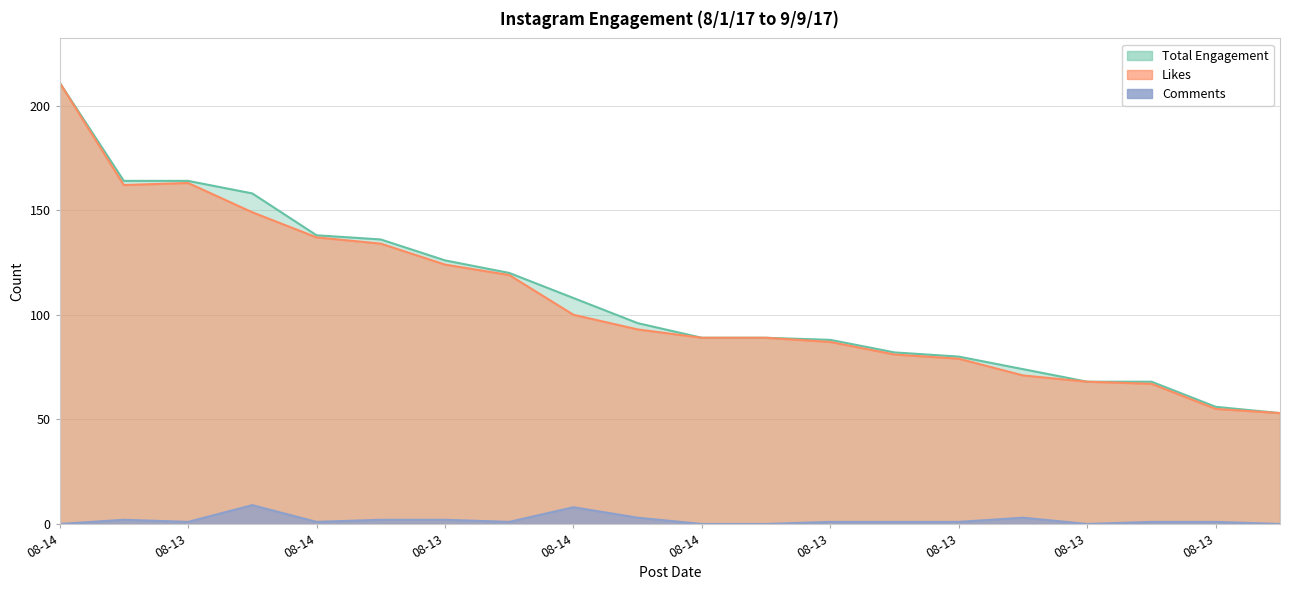

At which category is the sum across all series the highest?

08-14